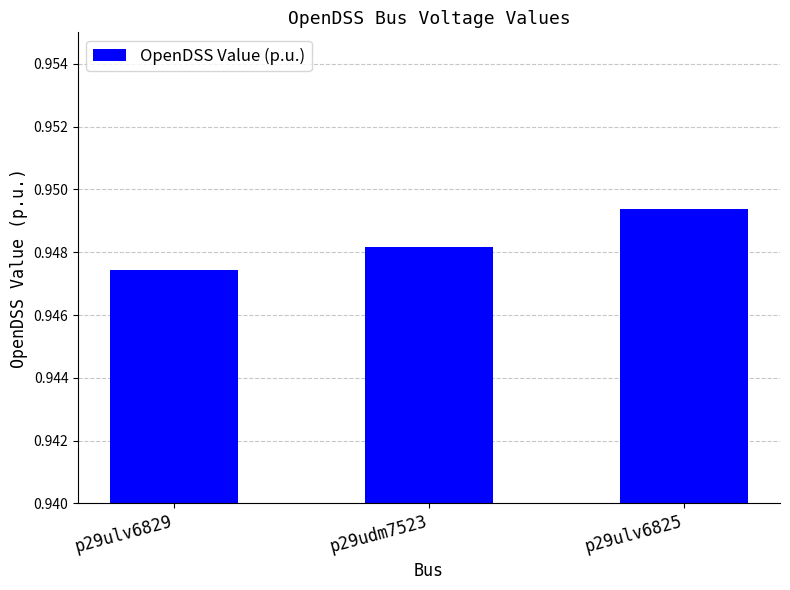

What is the sum of the values at p29ulv6825 and p29ulv6829?

1.9